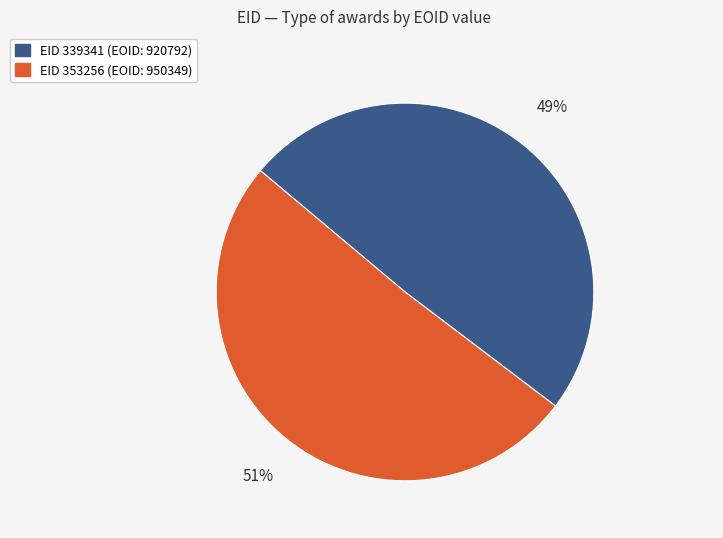

Is there any slice that represents more than half of the pie?

Yes